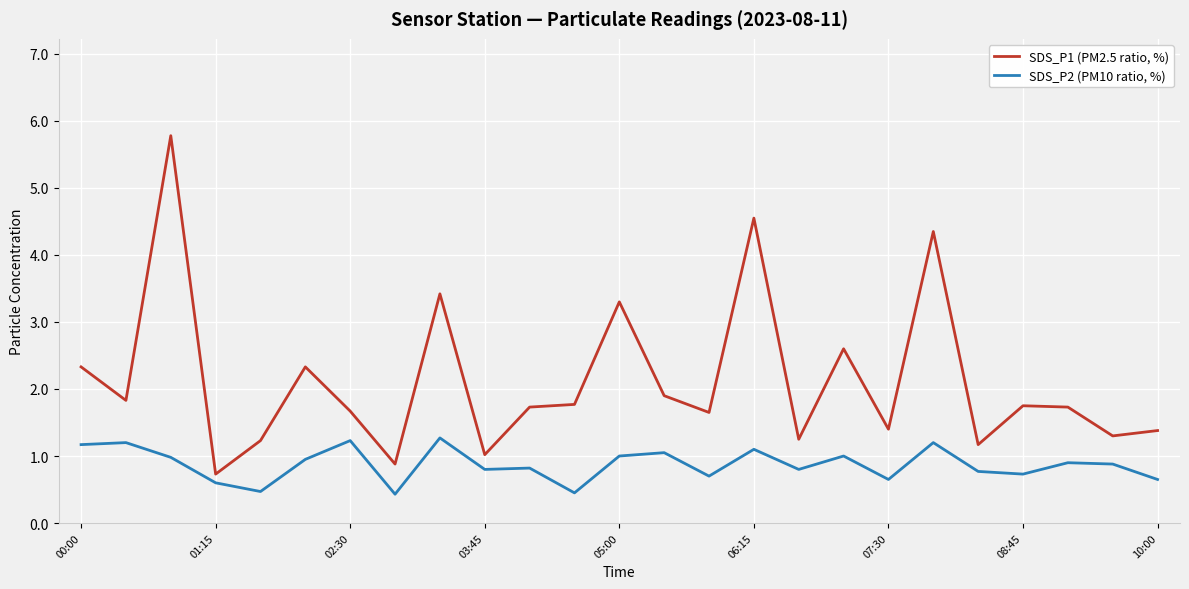

At how many categories does at least one series exceed 3?

5